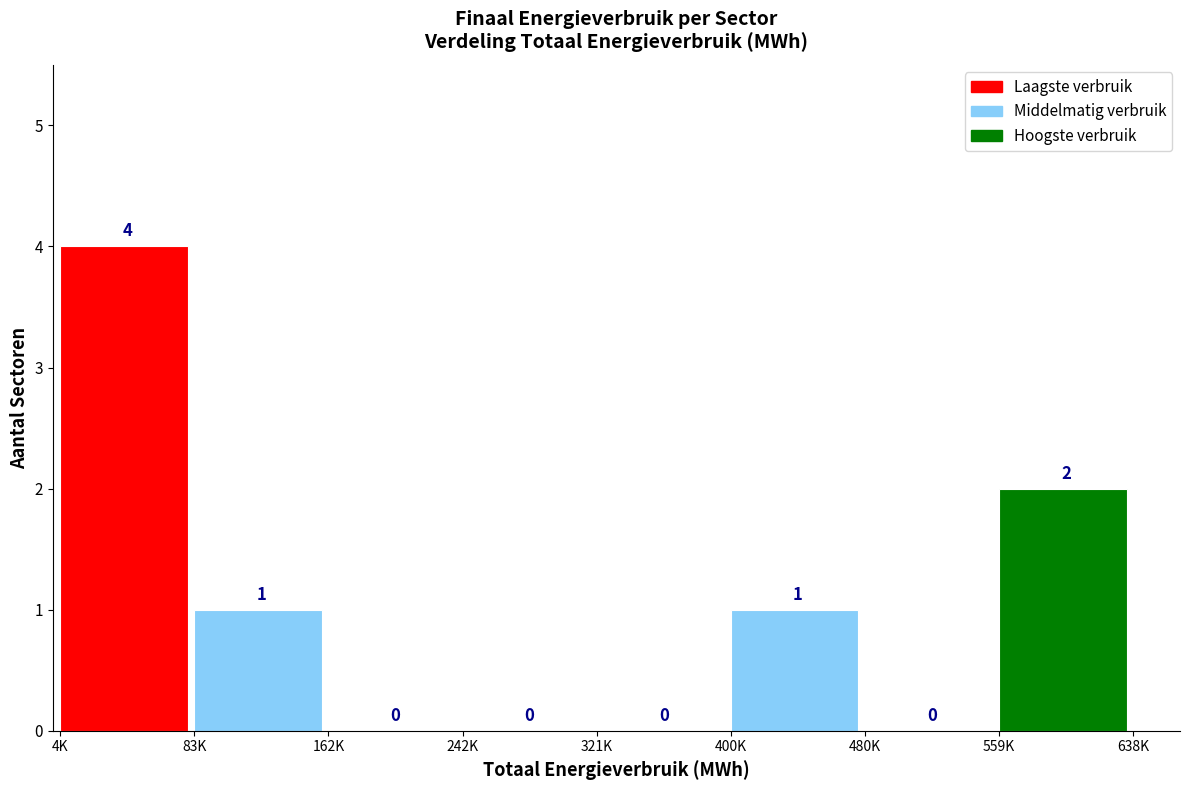

Reading right to left, what are all the values shown in this chart?

559K=2	480K=0	400K=1	321K=0	242K=0	162K=0	83K=1	4K=4